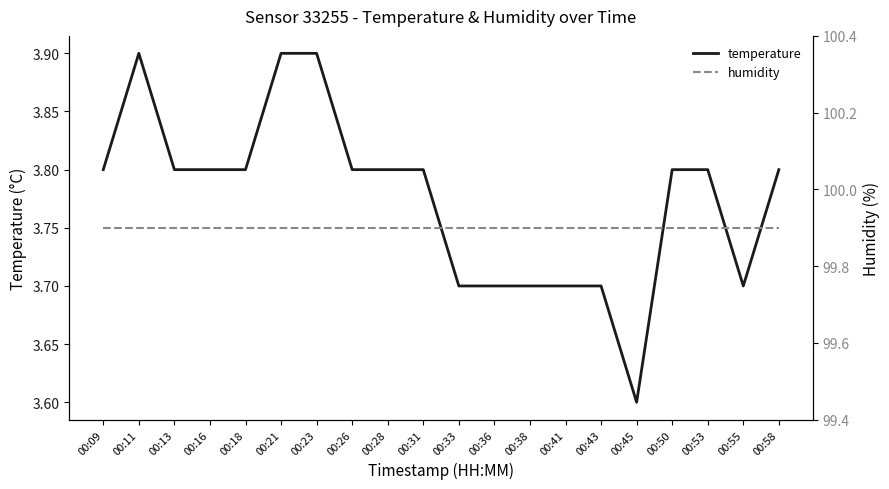

The value of humidity at 00:36 is 162.9. True or false?

False